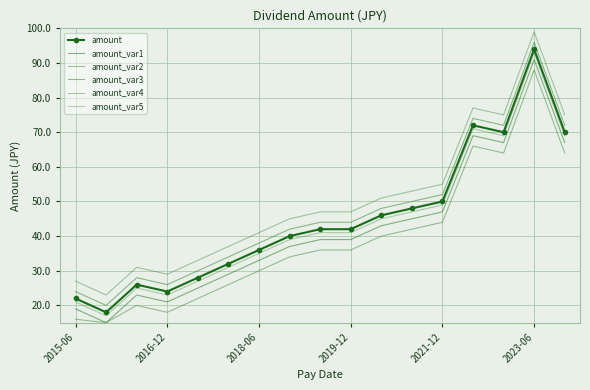

Reading left to right, list all the values displayed in this chart.

amount: 22	18	26	24	28	32	36	40	42	42	46	48	50	72	70	94	70
amount_var1: 19	15	23	21	25	29	33	37	39	39	43	45	47	69	67	91	67
amount_var2: 16	15	20	18	22	26	30	34	36	36	40	42	44	66	64	88	64
amount_var3: 24	20	28	26	30	34	38	42	44	44	48	50	52	74	72	96	72
amount_var4: 27	23	31	29	33	37	41	45	47	47	51	53	55	77	75	99	75
amount_var5: 21	17	25	23	27	31	35	39	41	41	45	47	49	71	69	93	69